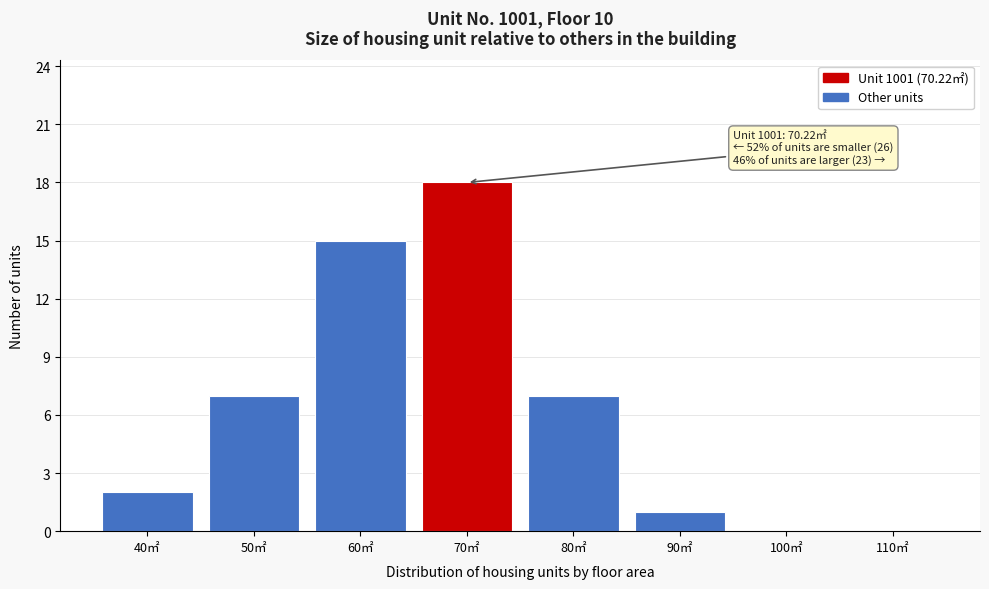

Reading right to left, list all the values displayed in this chart.

110㎡=0	100㎡=0	90㎡=1	80㎡=7	70㎡=18	60㎡=15	50㎡=7	40㎡=2